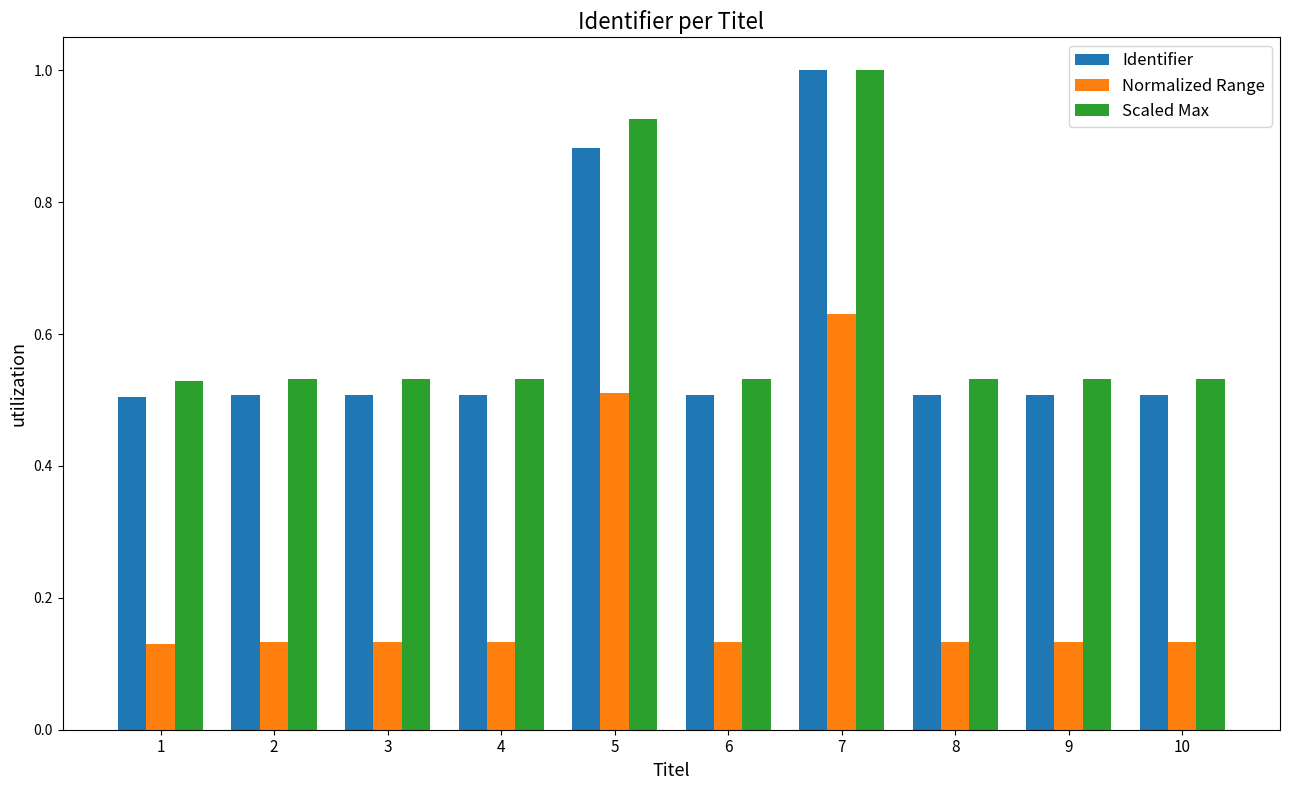

Which category has the highest value across all series?

7